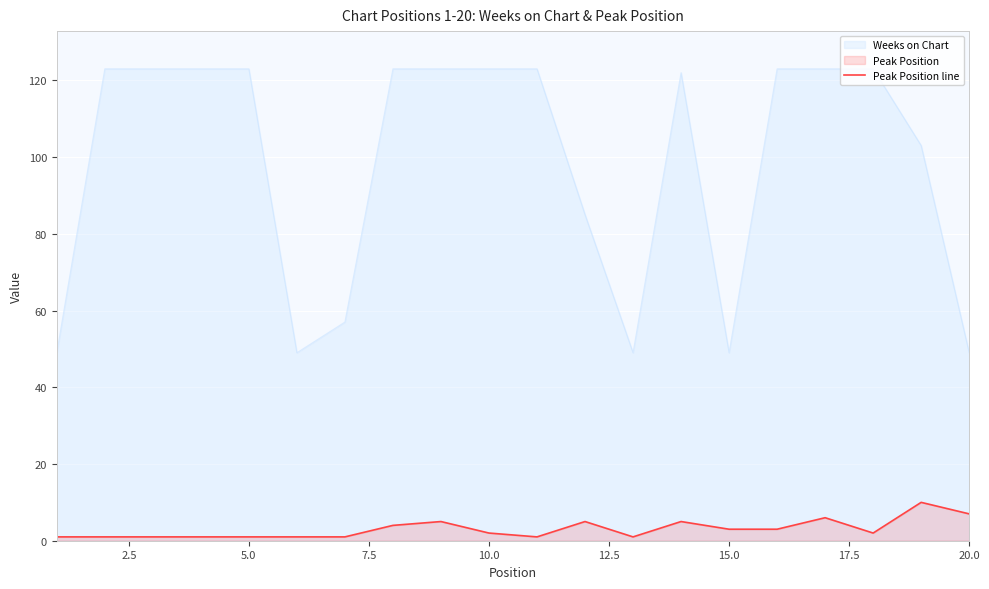

Count the values in the range 1 to 5.

17